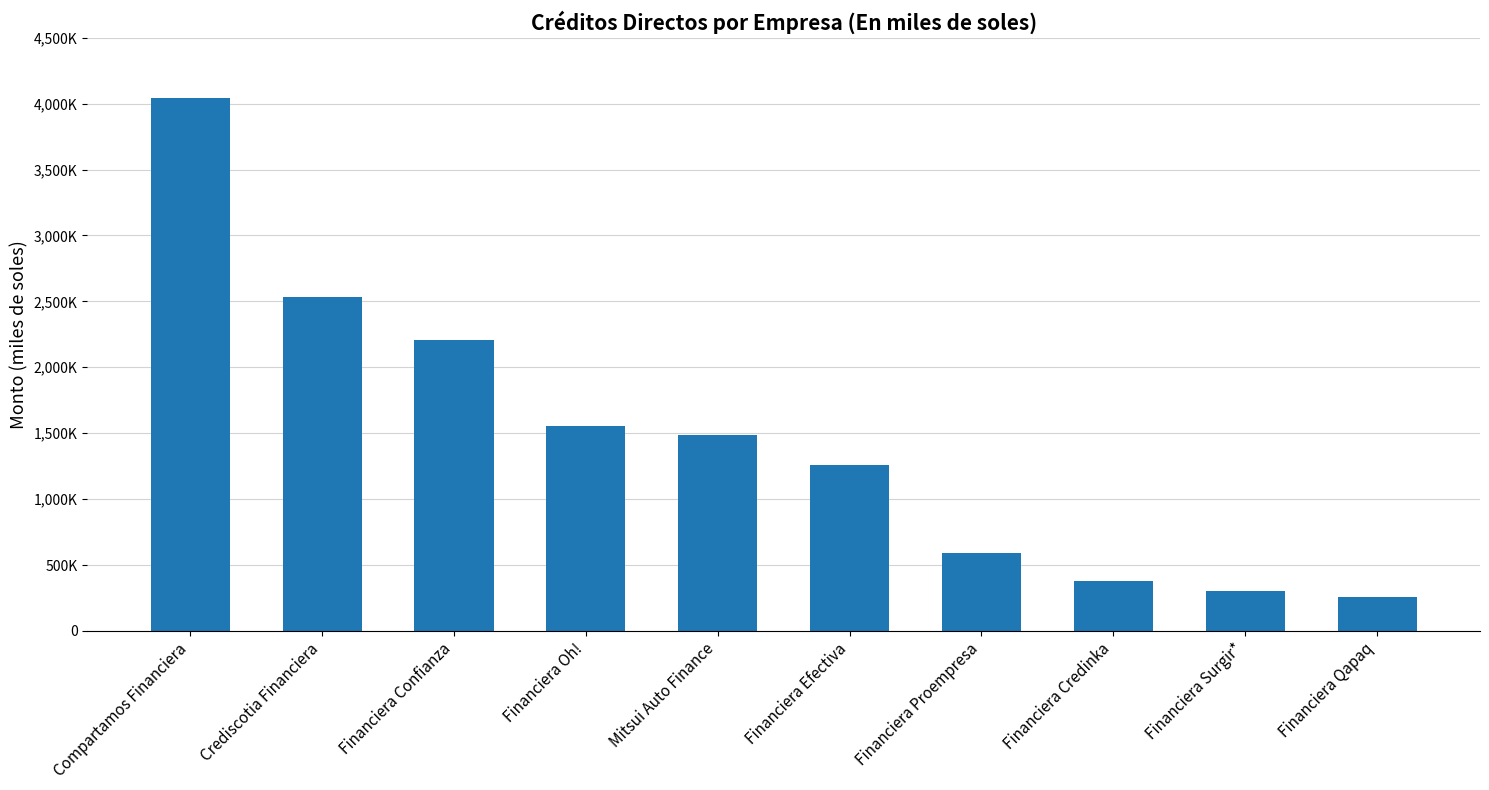

Reading left to right, what are all the values shown in this chart?

Compartamos Financiera=4042671.1	Crediscotia Financiera=2529805.9	Financiera Confianza=2207642.3	Financiera Oh!=1554286.0	Mitsui Auto Finance=1487588.4	Financiera Efectiva=1259111.5	Financiera Proempresa=590807.4	Financiera Credinka=377791.4	Financiera Surgir*=305029.1	Financiera Qapaq=254688.1